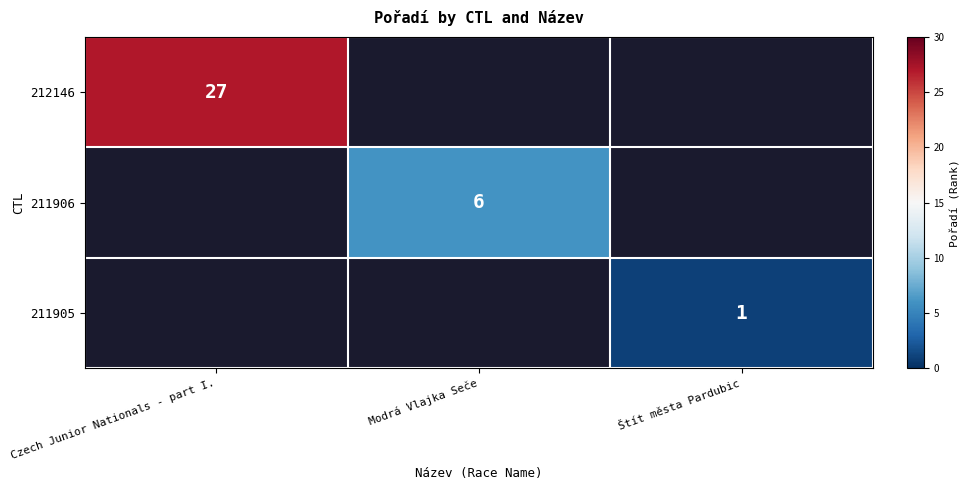

The value of 211906 at Modrá Vlajka Seče is 6. True or false?

True